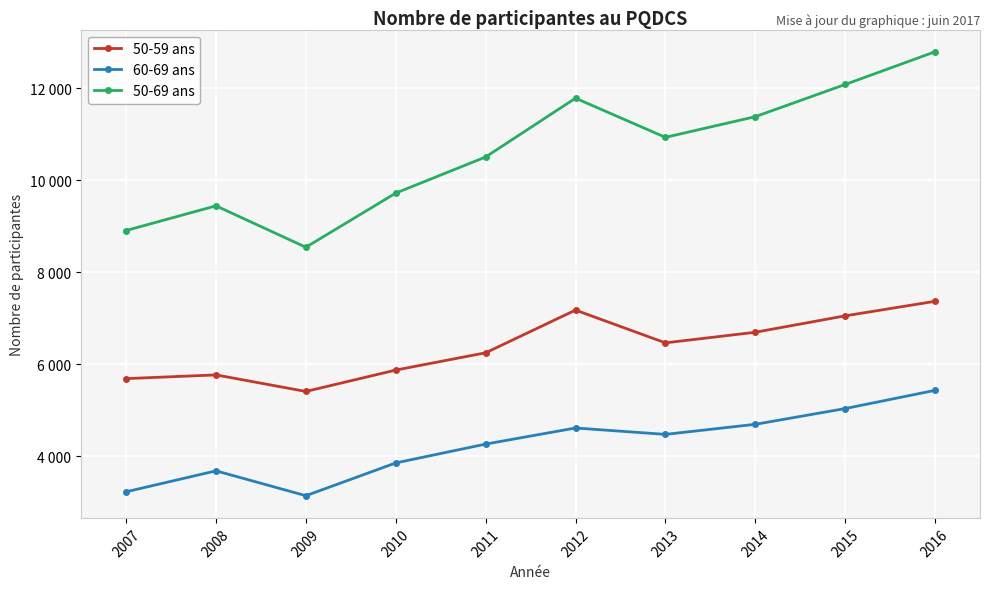

Is the value of 60-69 ans at 2011 greater than the value of 50-69 ans at 2007?

No